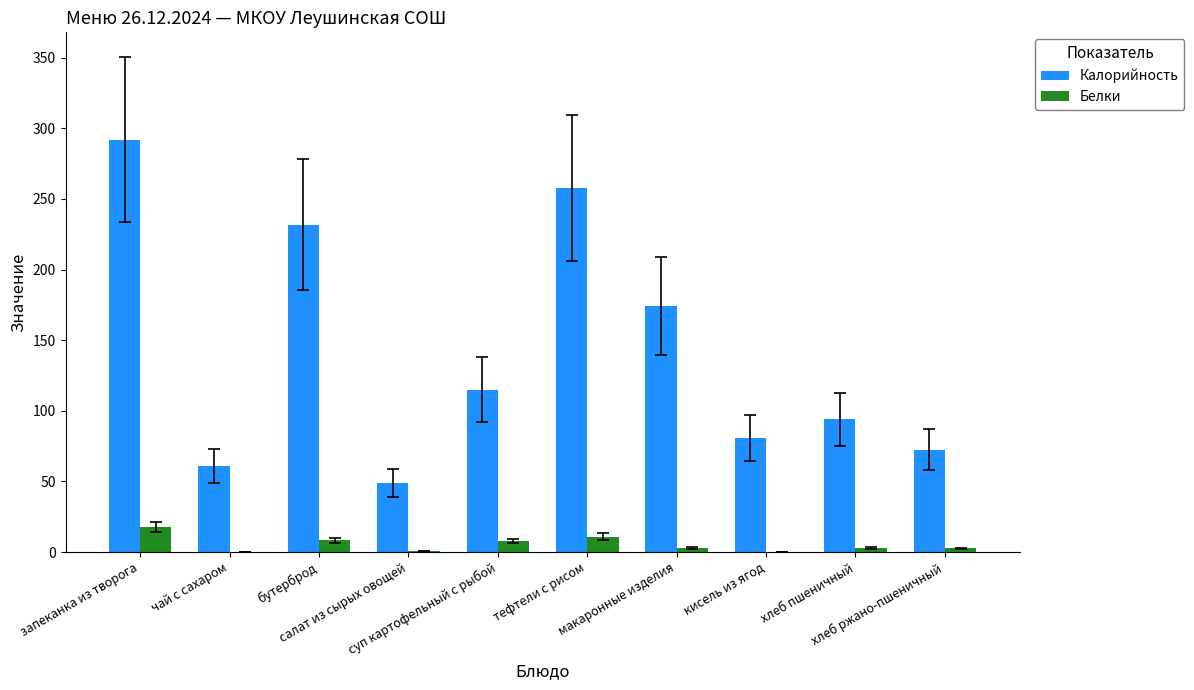

What is the sum of the Белки values at чай с сахаром and хлеб ржано-пшеничный?

2.7